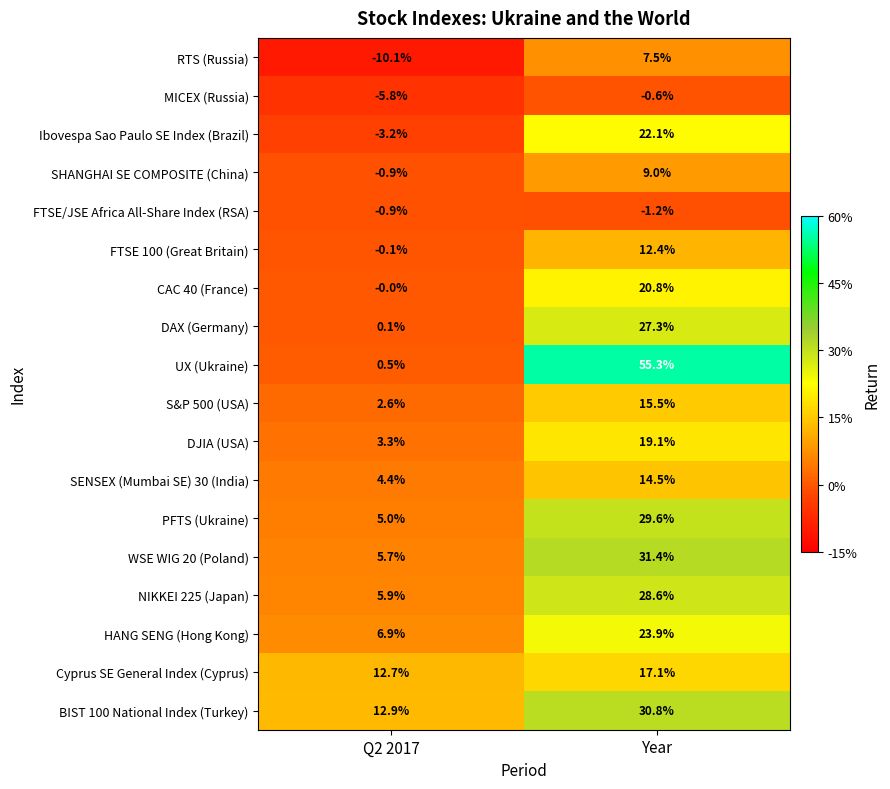

At which label is CAC 40 (France) closest to 10?

Q2 2017